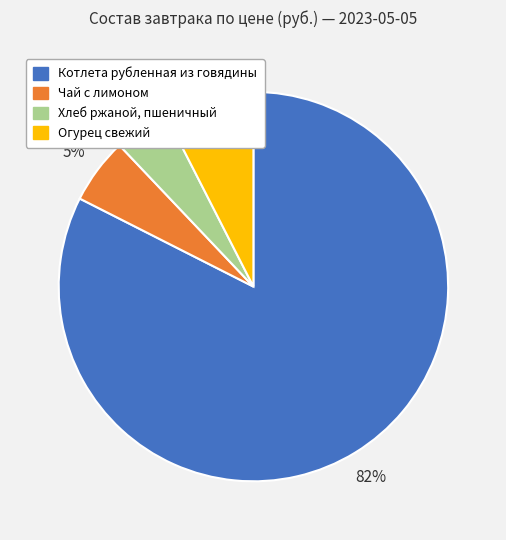

To the nearest percent, what is the average slice percentage?

25%